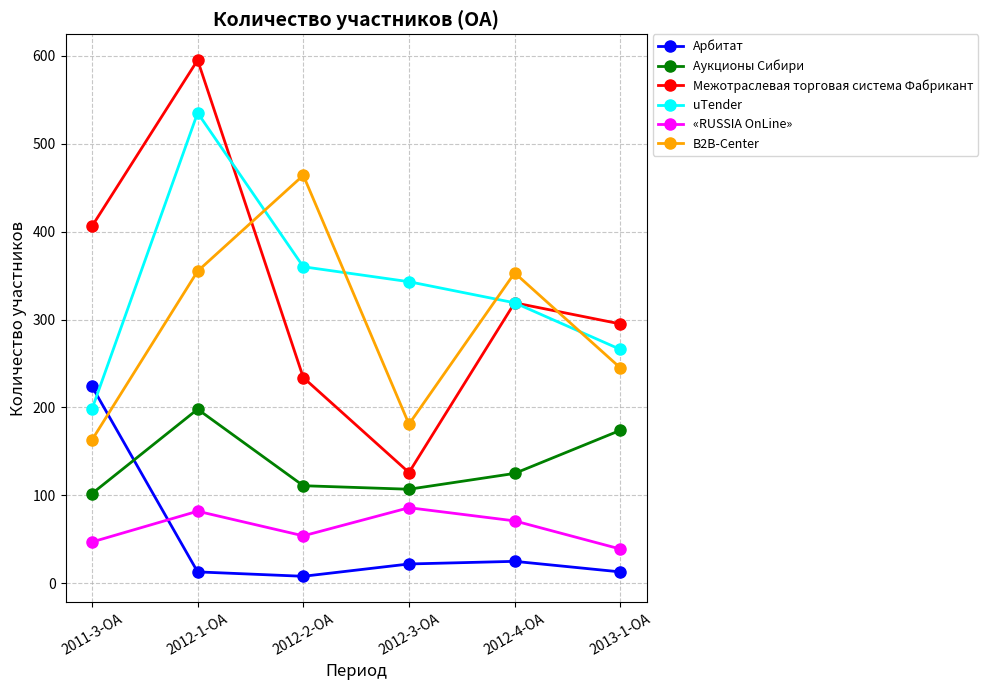

What is the maximum value for Аукционы Сибири?

198